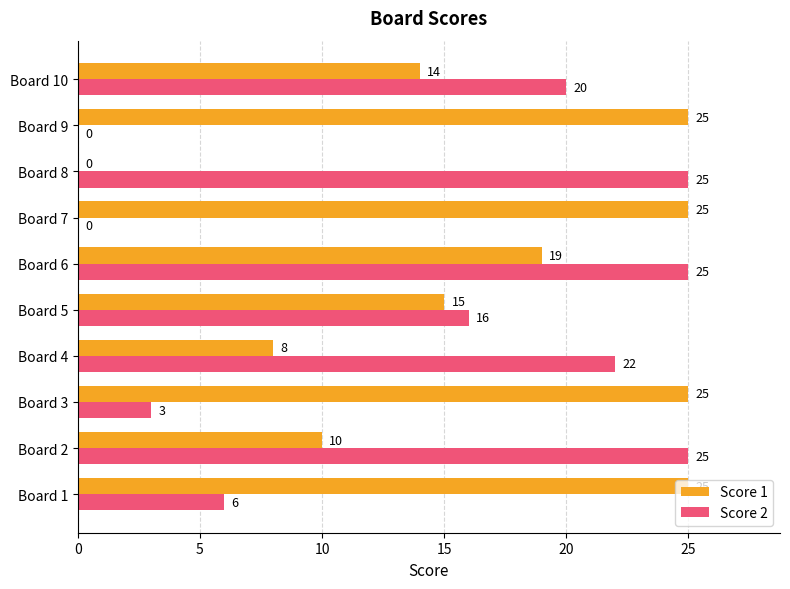

What is the highest value of the Score 2 series?

25